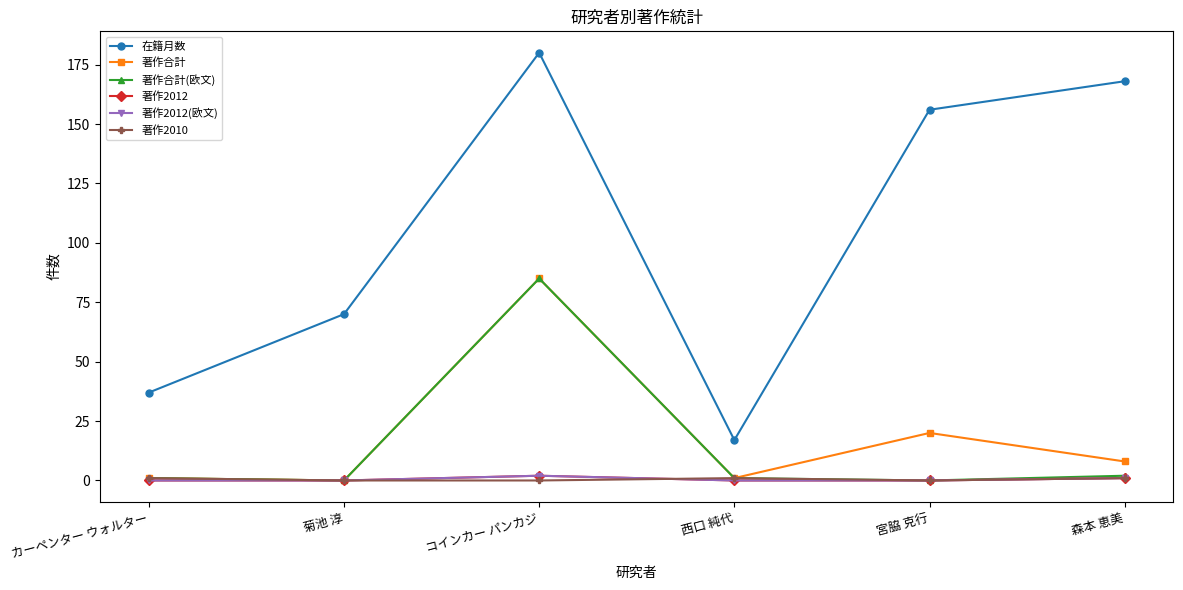

Is this an area chart (filled region under the line)?

No